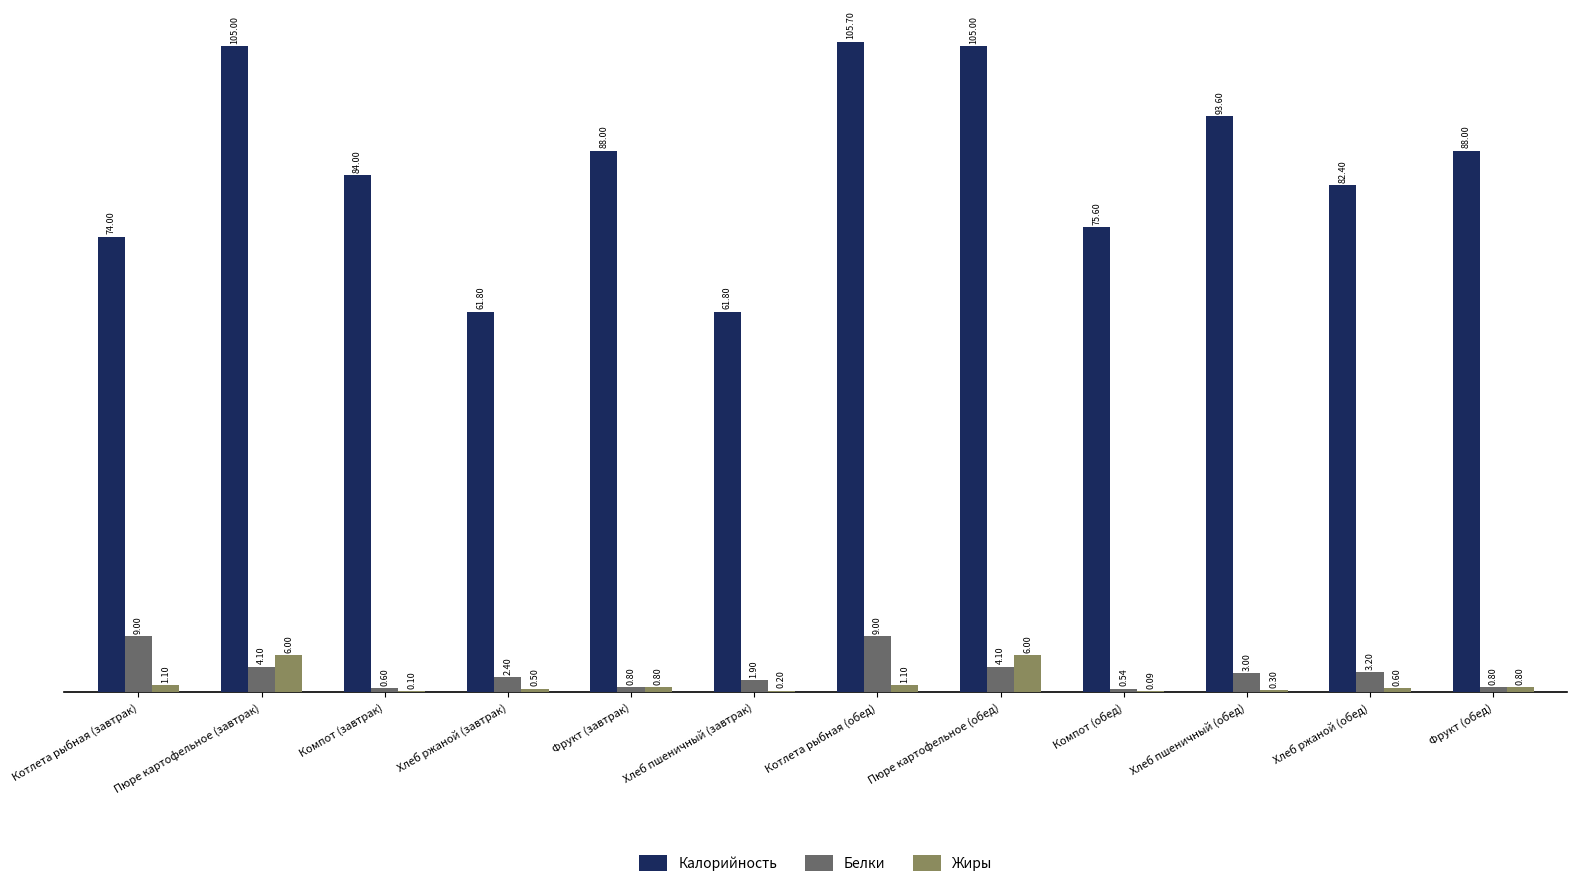

Which series changed the most between Хлеб ржаной (завтрак) and Хлеб ржаной (обед)?

Калорийность